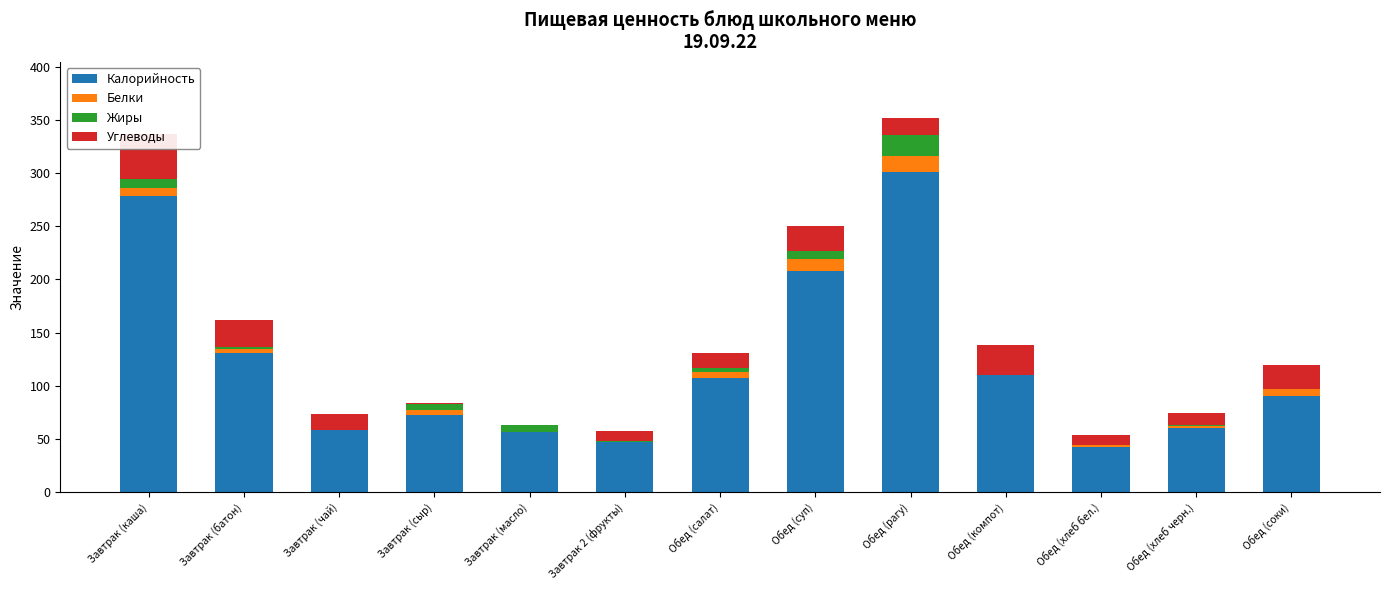

How many series are shown in this chart?

4